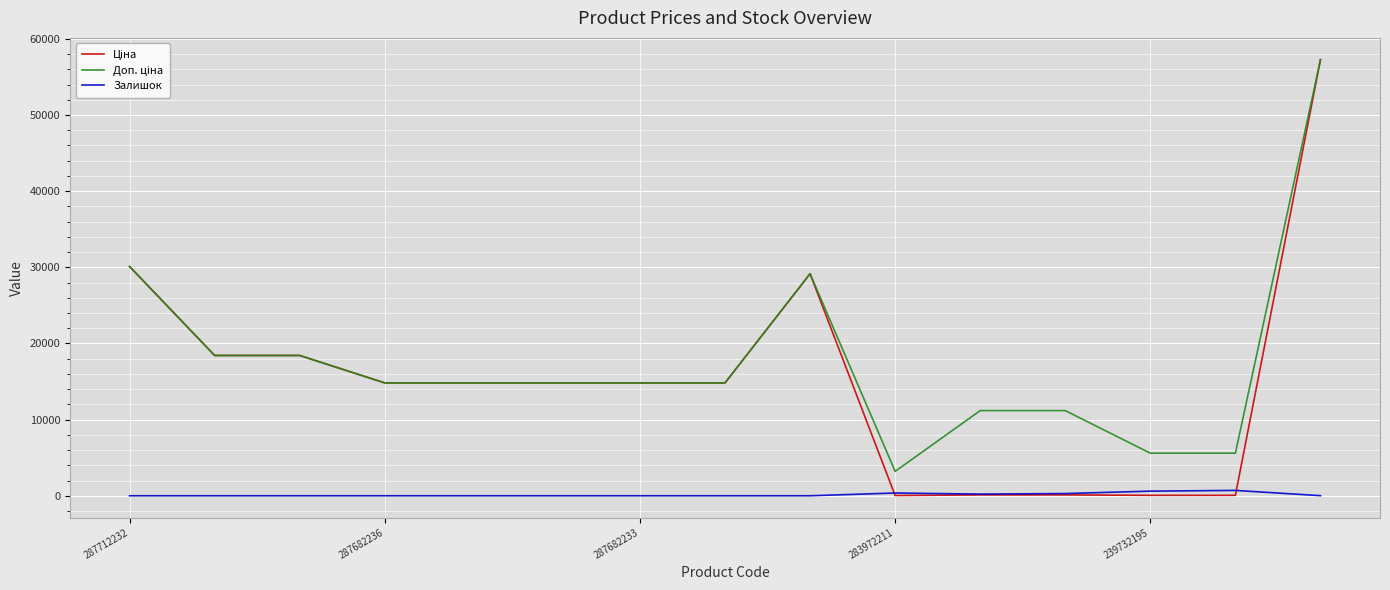

What is the greatest value displayed?

57258.0